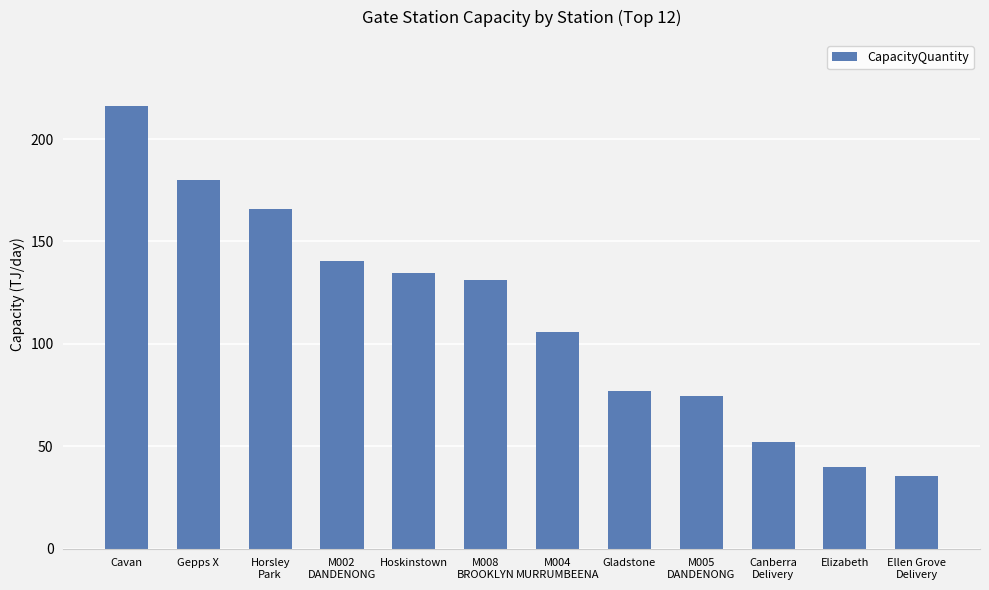

List the labels in order of value, largest first.

Cavan, Gepps X, Horsley
Park, M002
DANDENONG, Hoskinstown, M008
BROOKLYN, M004
MURRUMBEENA, Gladstone, M005
DANDENONG, Canberra
Delivery, Elizabeth, Ellen Grove
Delivery